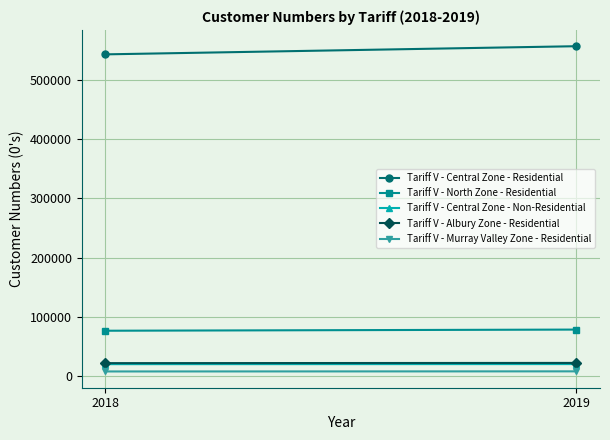

Which series changed the most between 2018 and 2019?

Tariff V - Central Zone - Residential